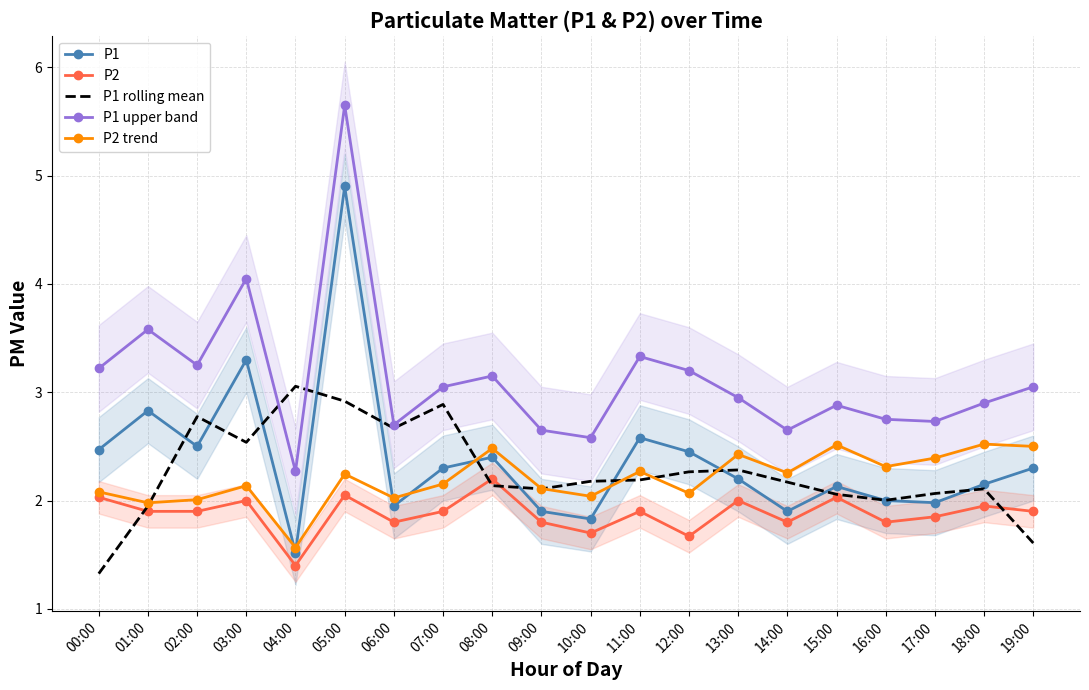

The value of P1 rolling mean at 19:00 is 1.6. True or false?

True